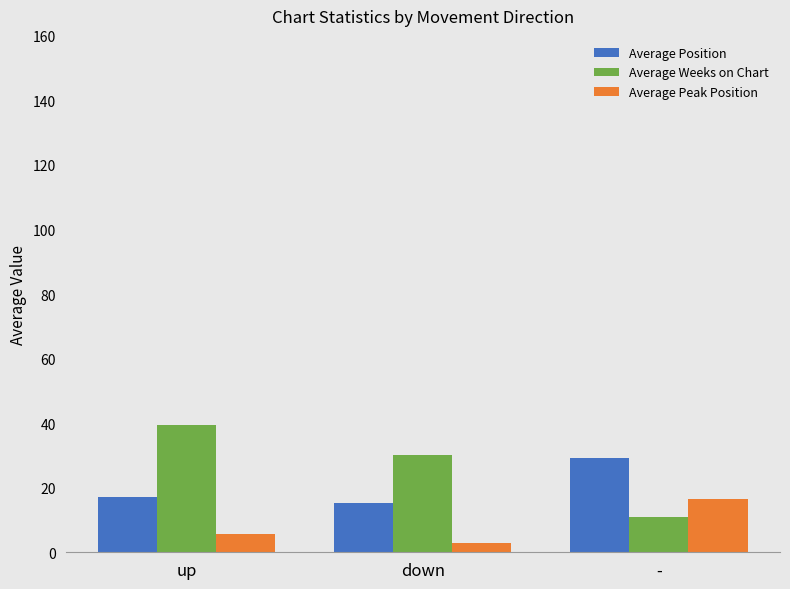

What is the label of the 1st bar from the right?

-